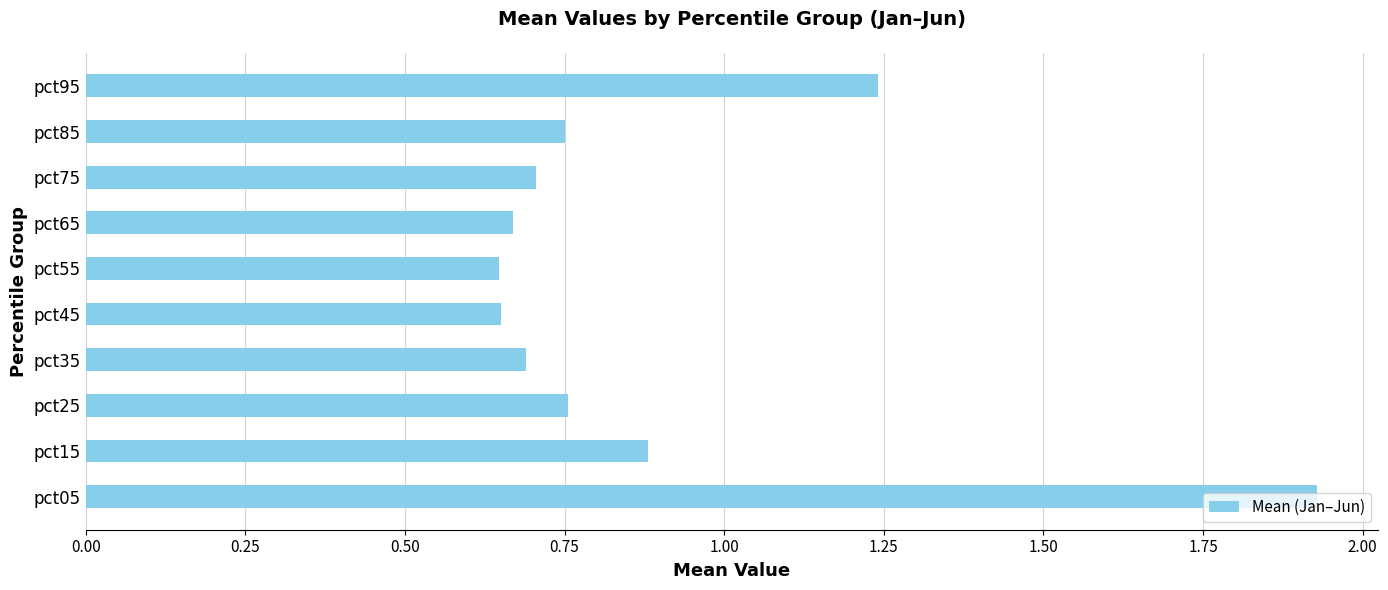

What is the difference between the maximum and minimum values?

1.3